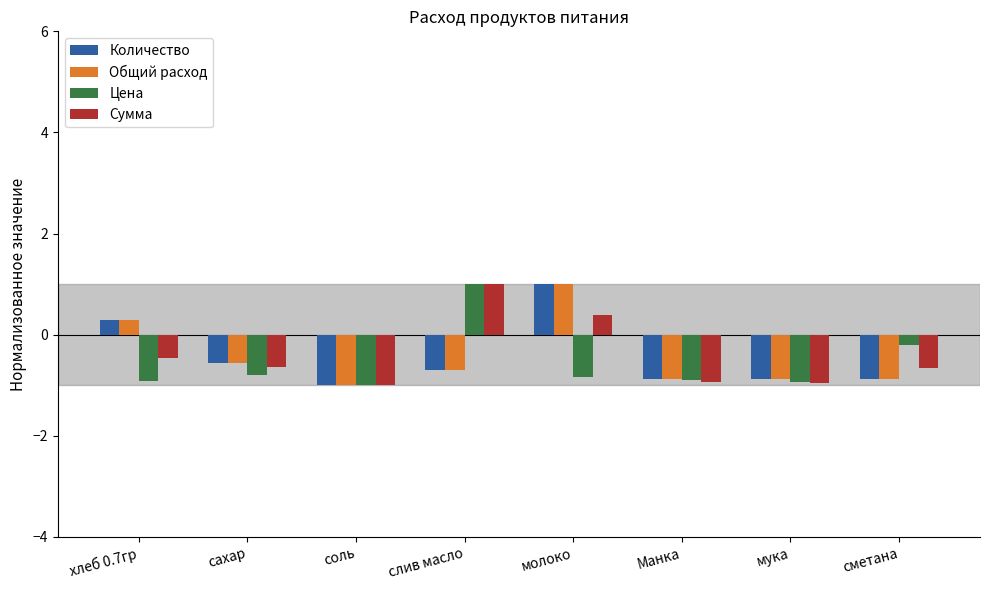

What is the spread (max minus min) of values at сметана?

0.7